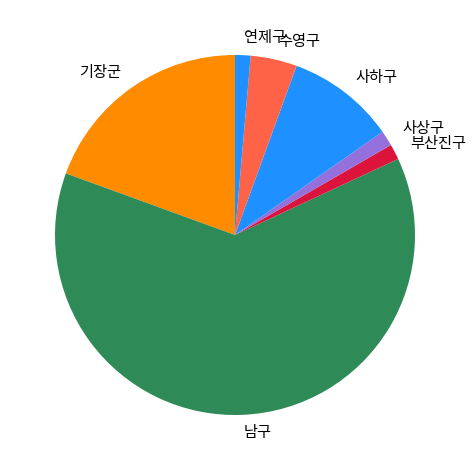

Is there any slice that represents more than half of the pie?

Yes